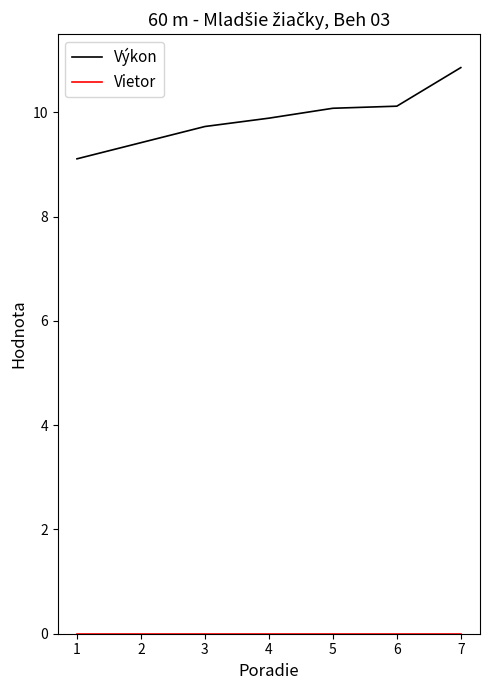

What is the average value of the Výkon series?

9.9